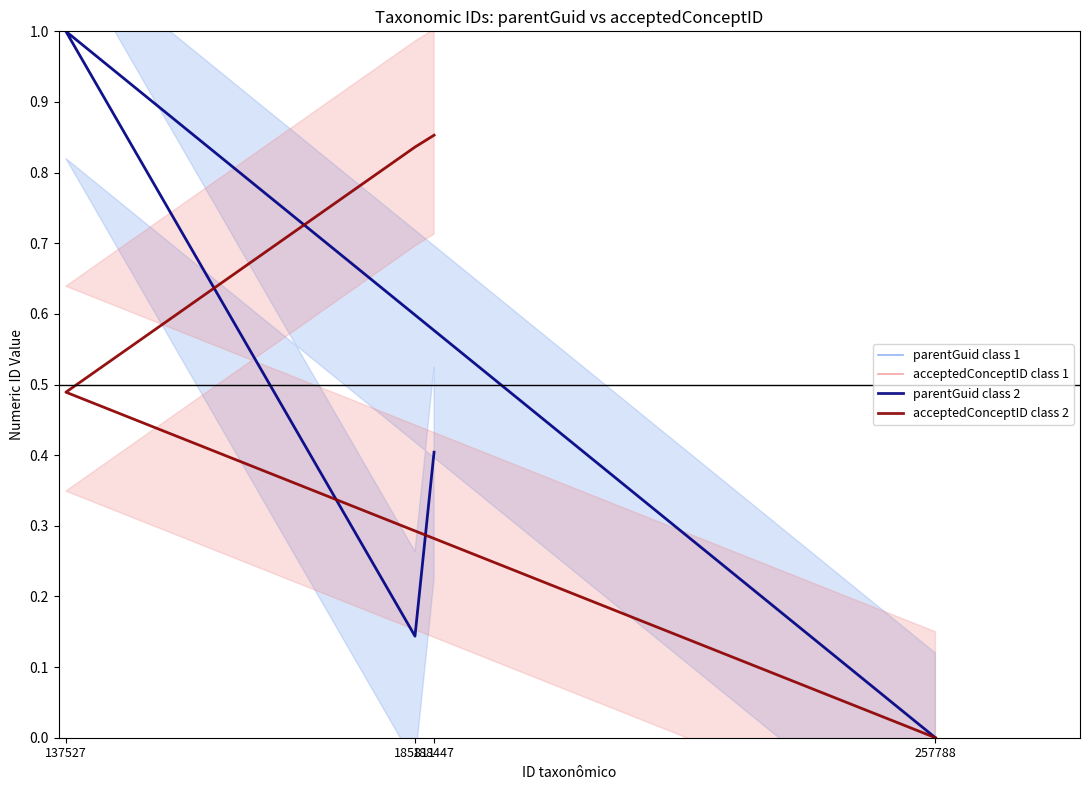

True or false: acceptedConceptID class 1 and parentGuid class 1 intersect in this chart.

True